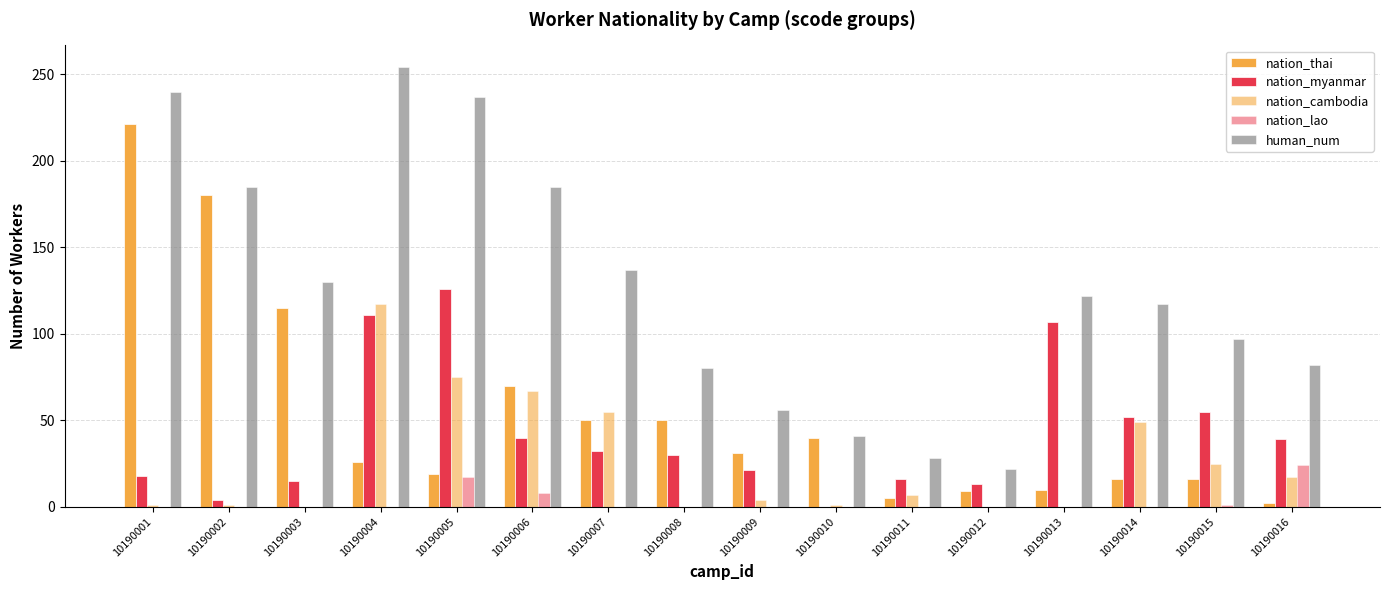

Which category has the lowest value in the human_num series?

10190012